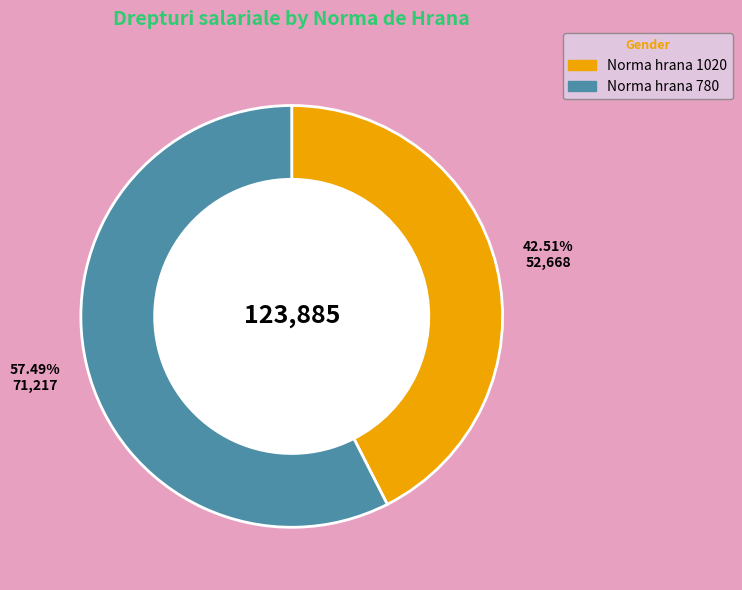

Is there a majority slice in this chart?

Yes